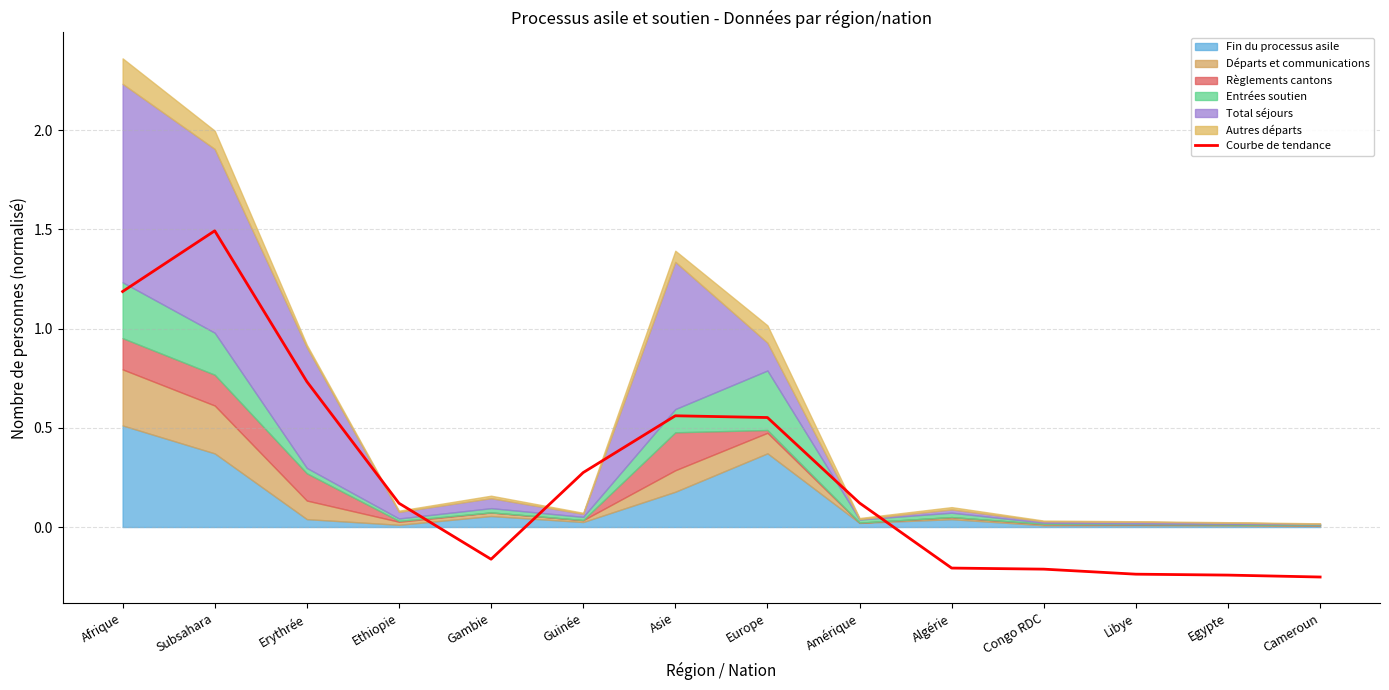

Where does the data first go above 0?

Afrique